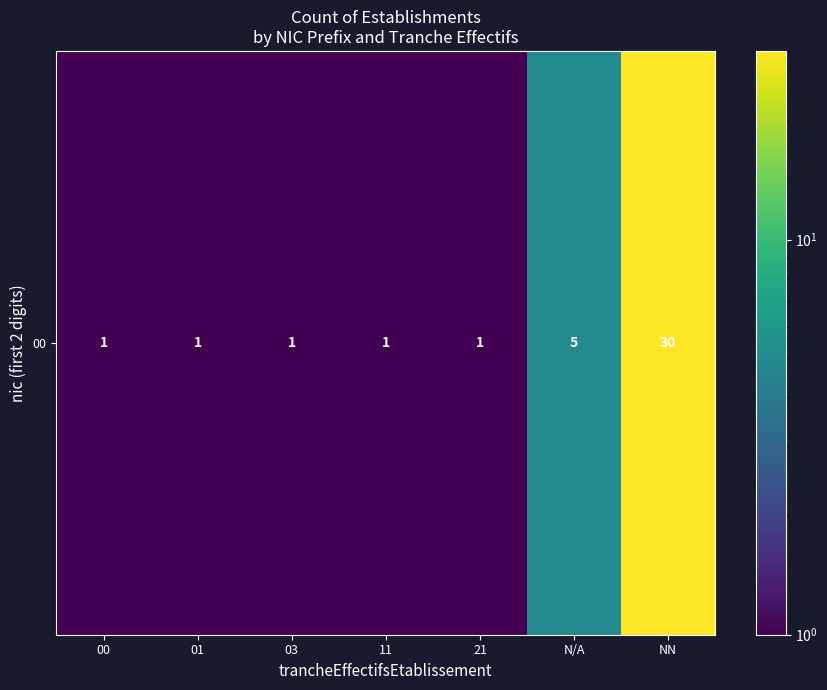

Is it true that the value at NN is 30?

True